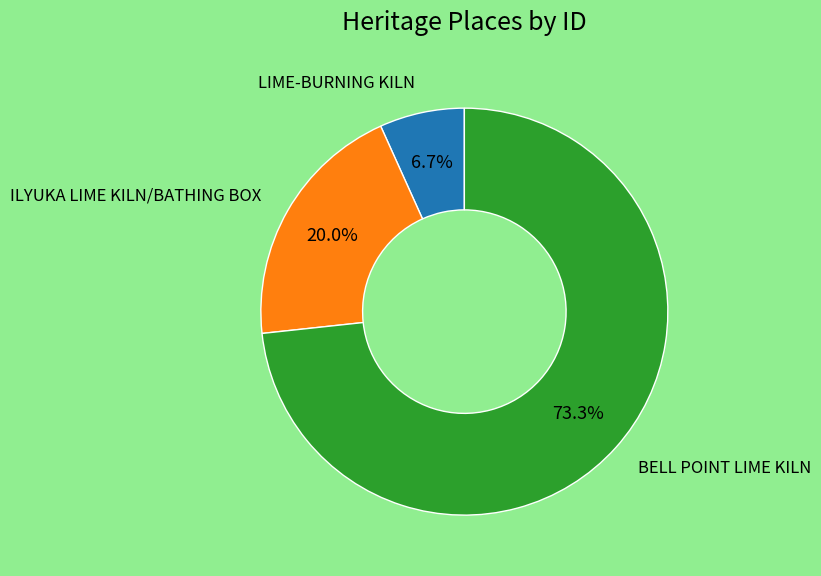

Is there any slice that represents more than half of the pie?

Yes